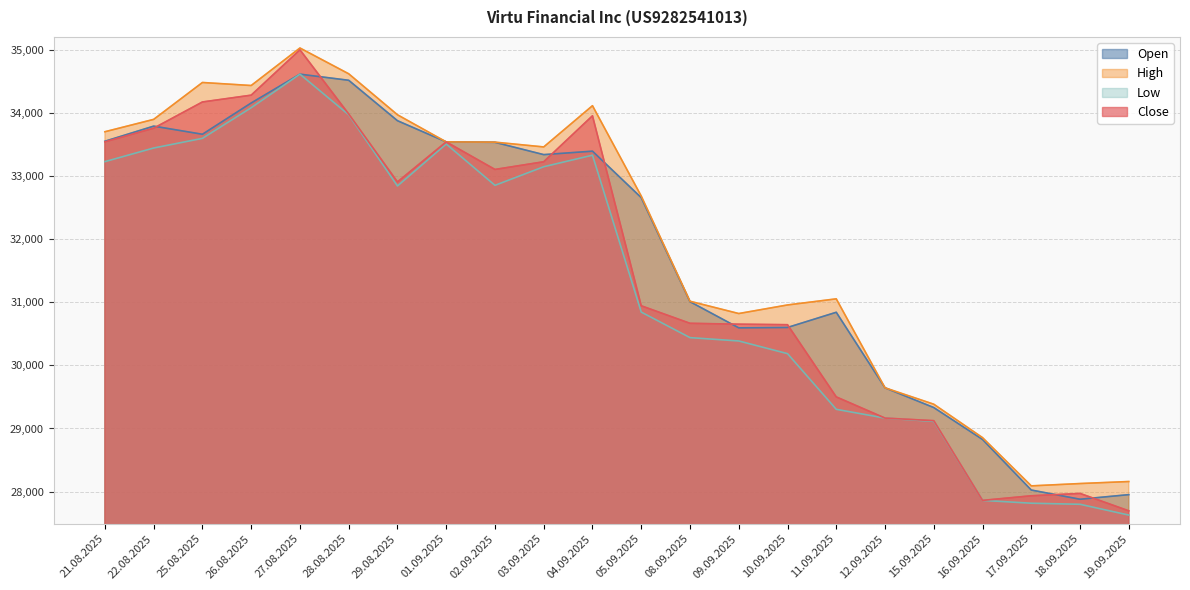

How many values in the Close series exceed 32910?

10